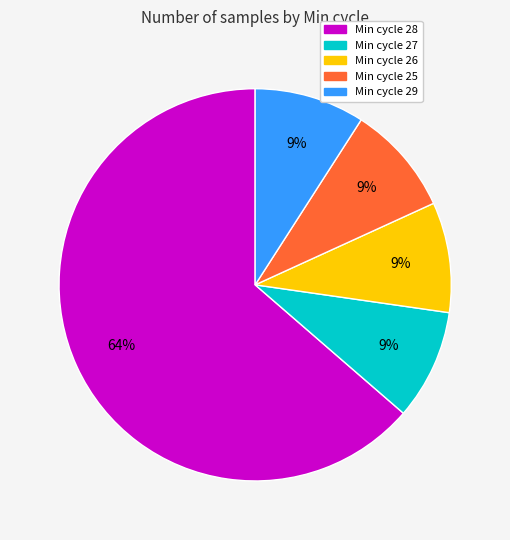

To the nearest percent, what is the difference between the largest and smallest slice percentages?

55%